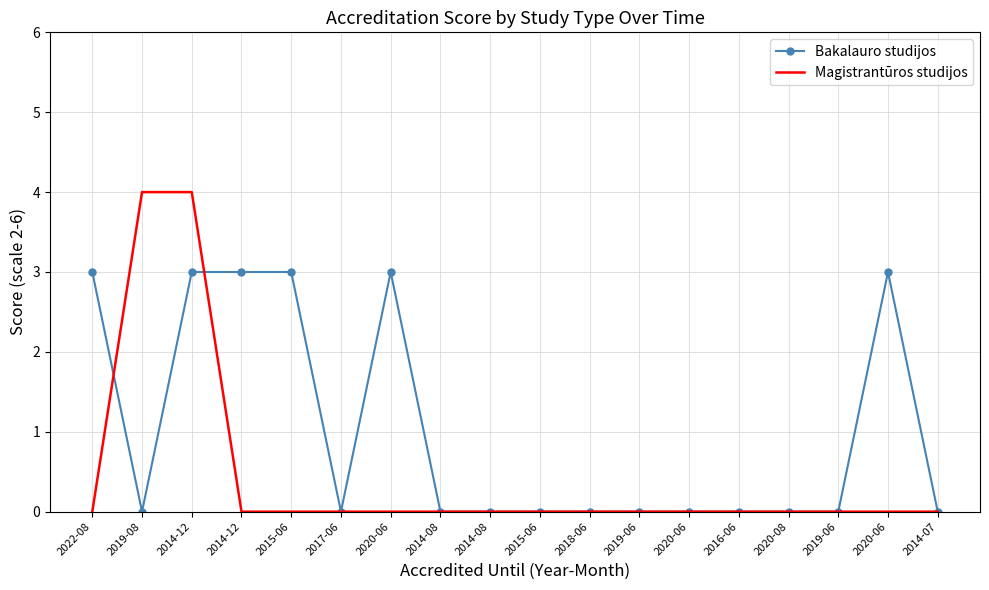

What are all the series names shown in the legend?

Bakalauro studijos, Magistrantūros studijos